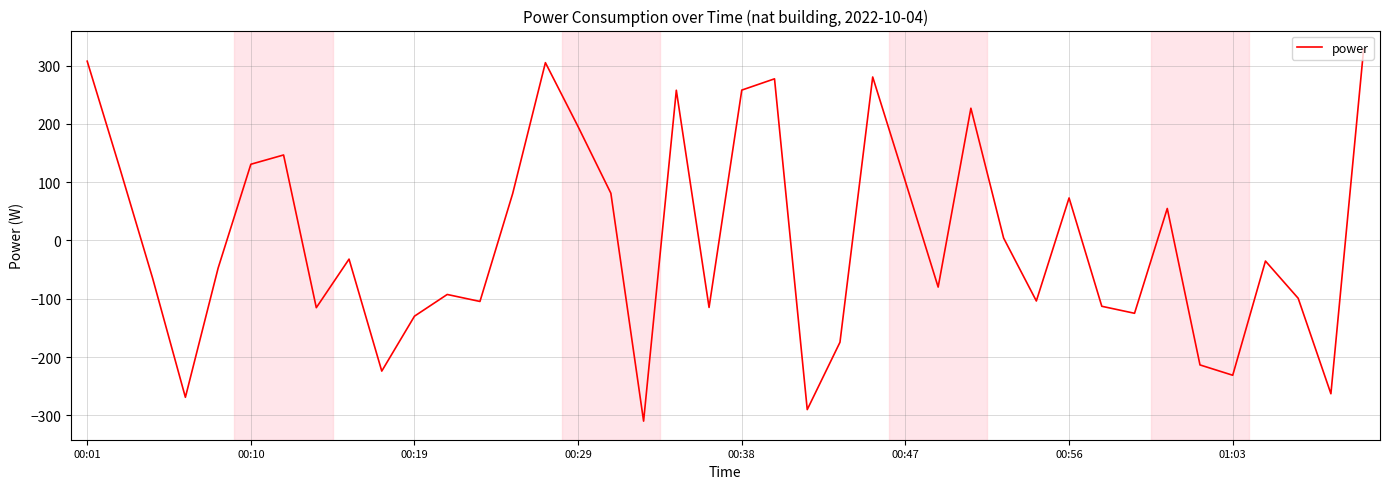

What is the minimum value shown in the chart?

-309.8